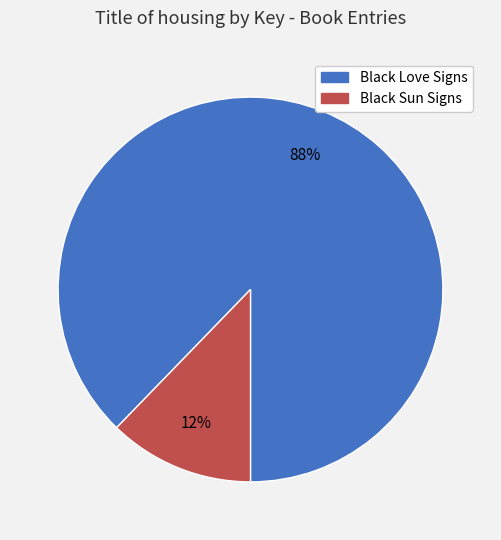

Do Black Love Signs and Black Sun Signs together represent more than half of the pie?

Yes